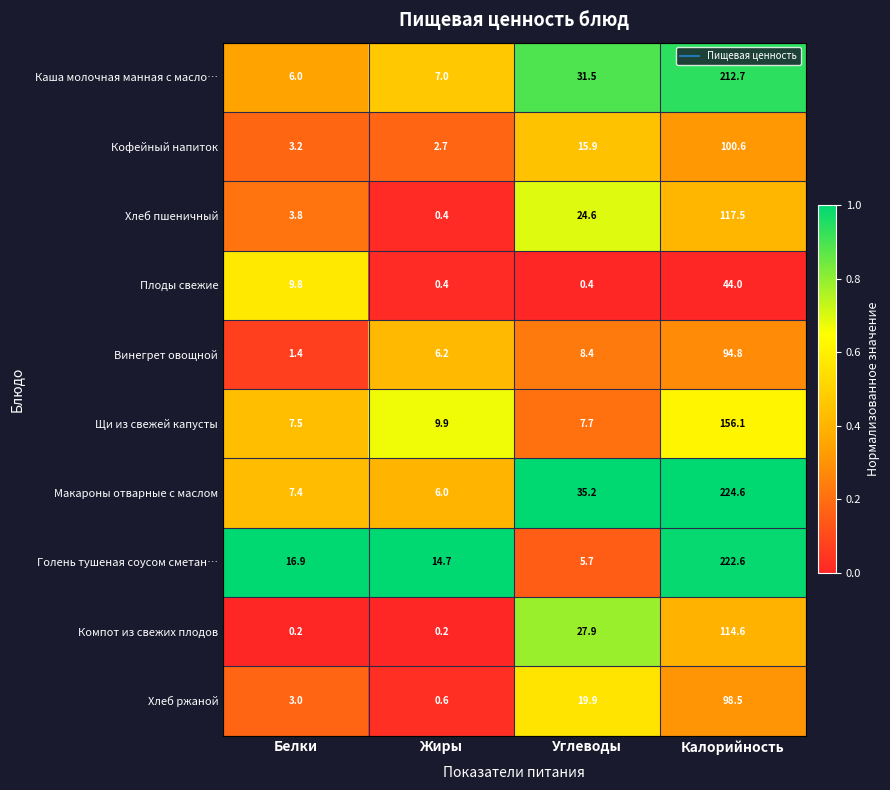

At which category is the sum across all series the highest?

Калорийность